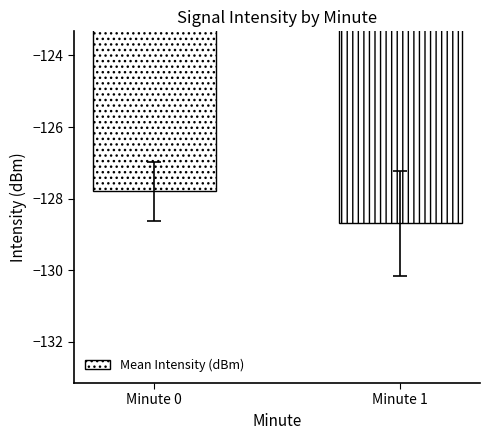

True or false: the data shows -127.8 at Minute 0.

True